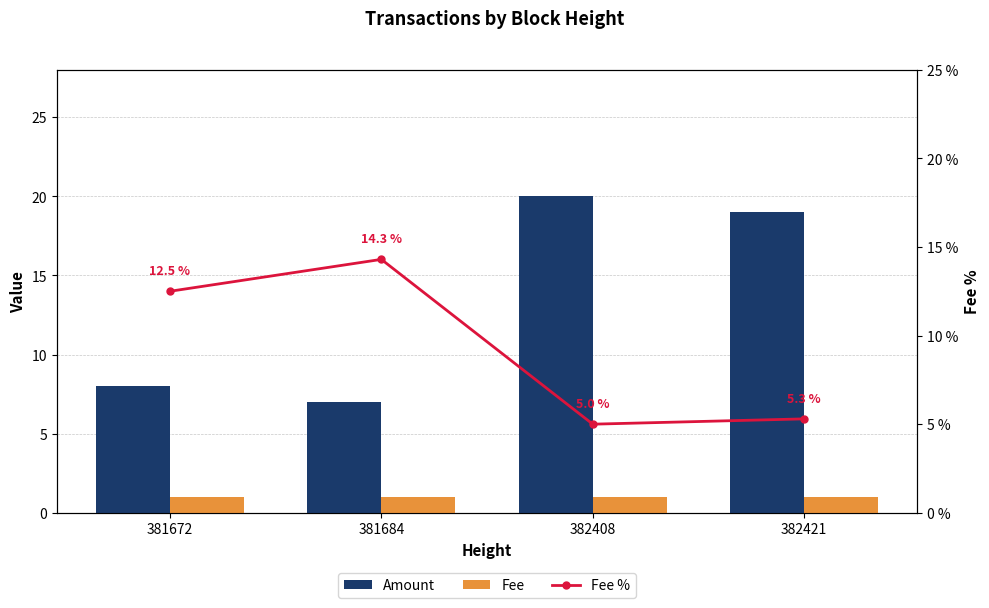

True or false: Fee % has a value of 8.9 at 382421.

False